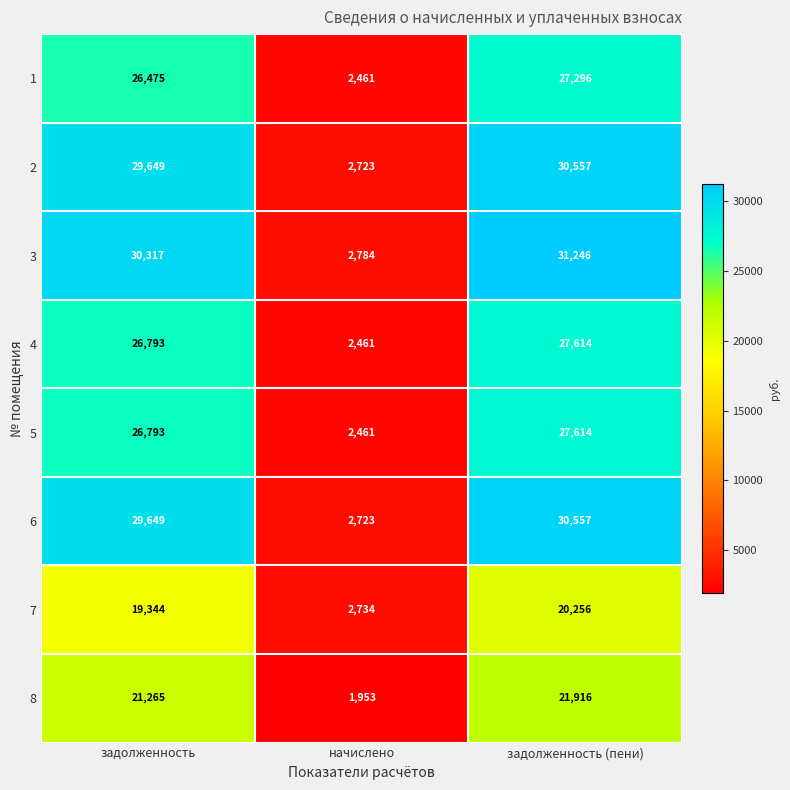

What is the sum of all 5 values?

56868